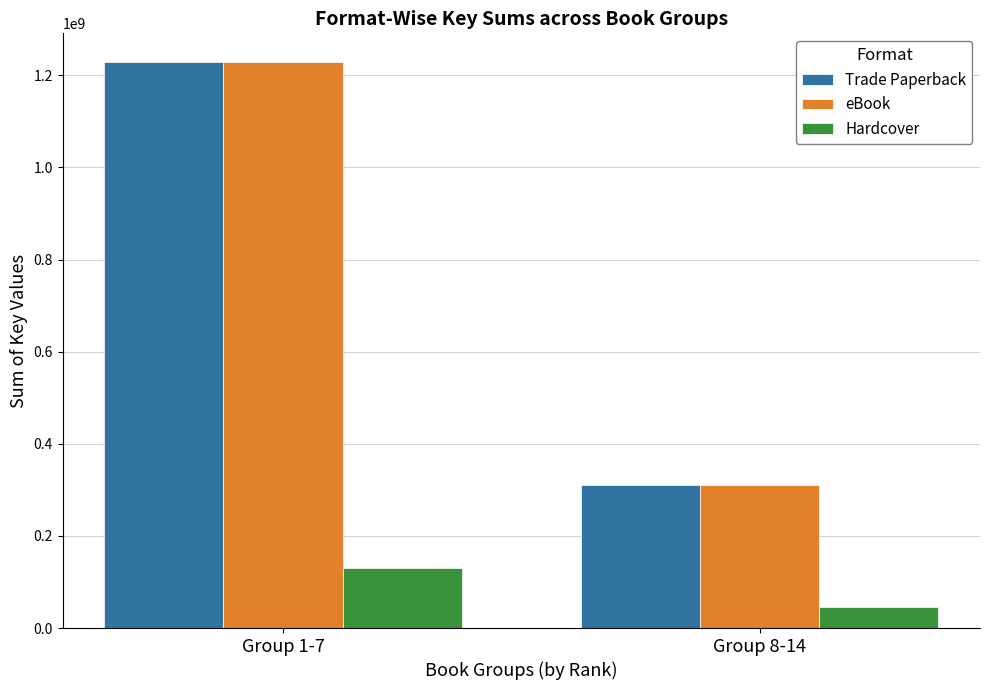

How many series are shown in this chart?

3